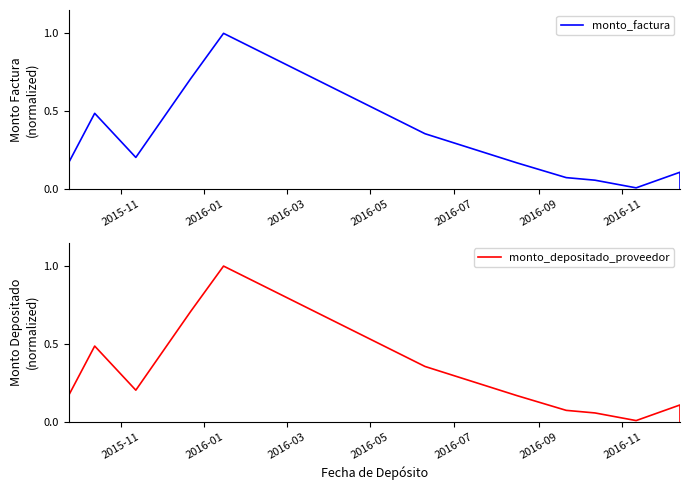

How many lines are shown in the chart?

2